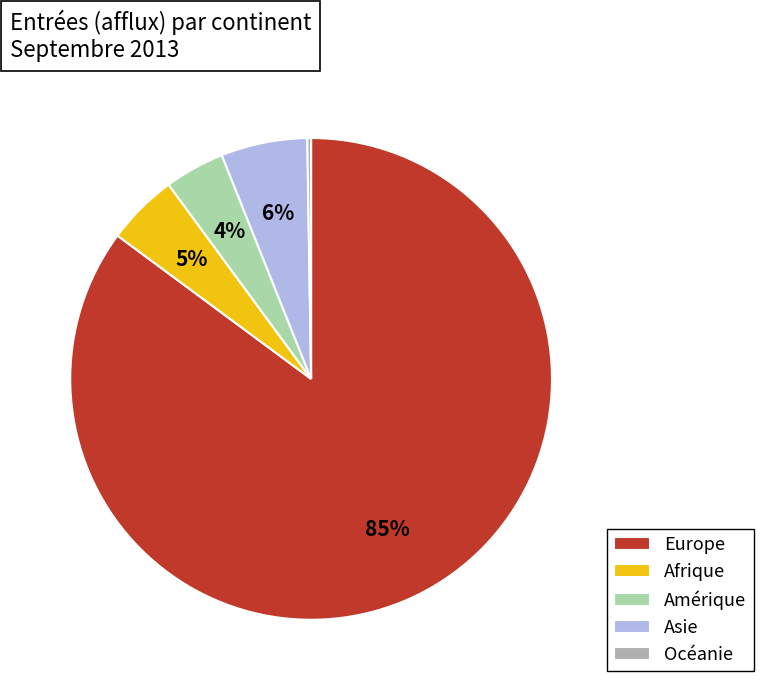

To the nearest percent, what is the average slice percentage?

20%